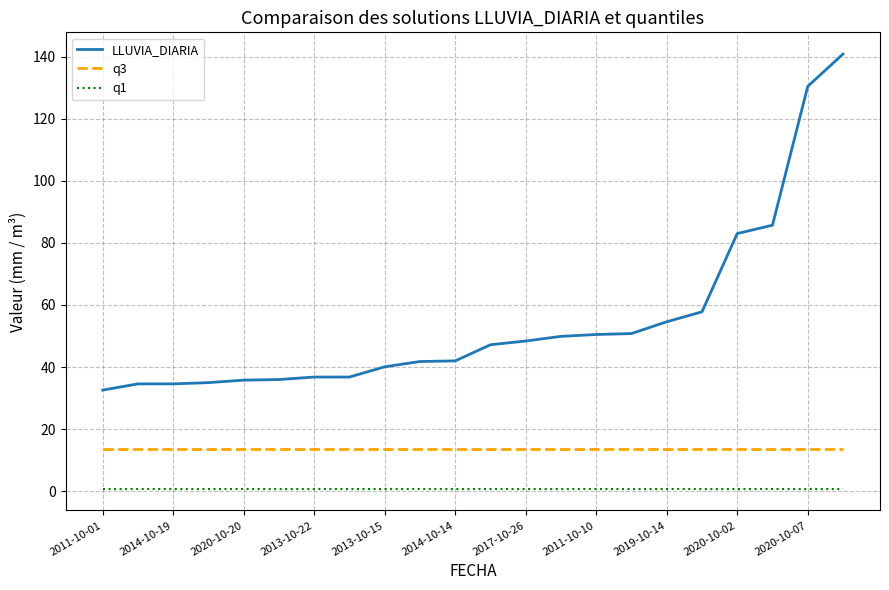

Rank the series by their average value, from highest to lowest.

LLUVIA_DIARIA, q3, q1